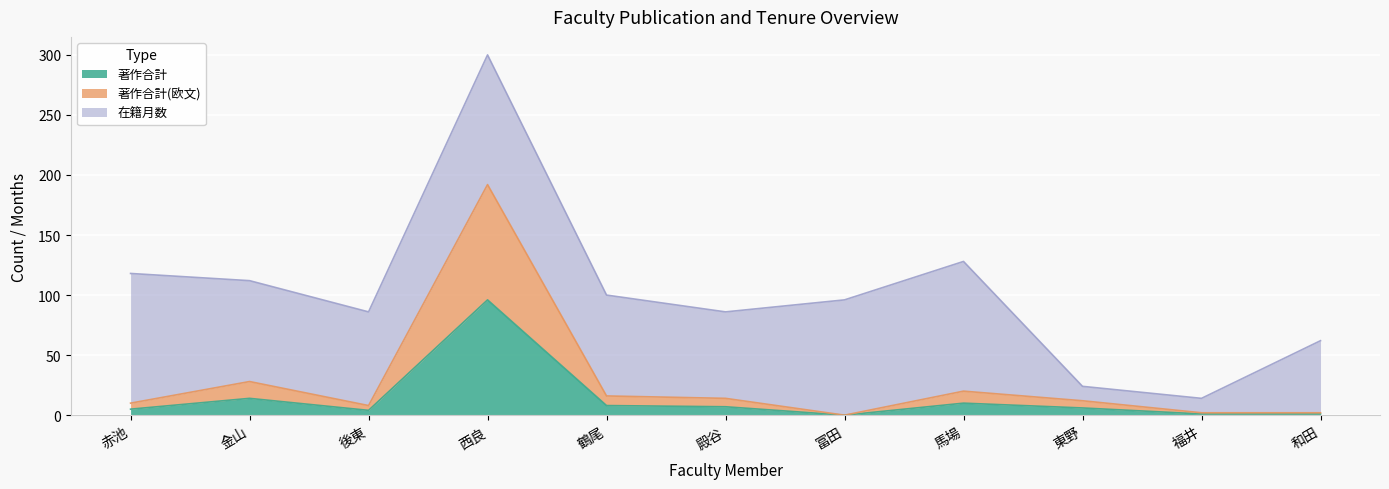

True or false: 著作合計 and 著作合計(欧文) cross at least once.

False